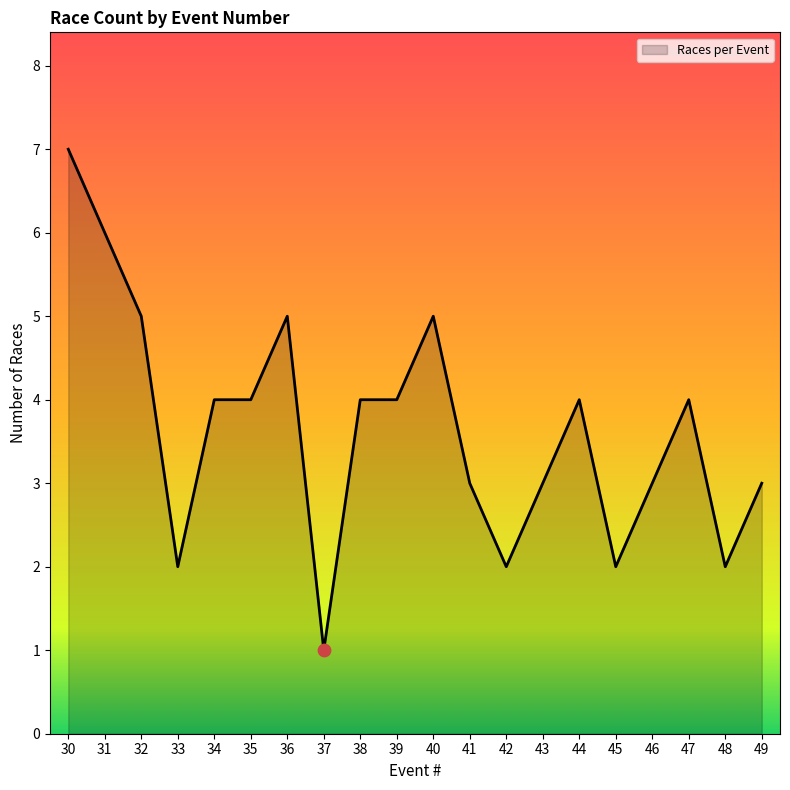

What is the ratio of the value at 38 to the value at 33?

2.0